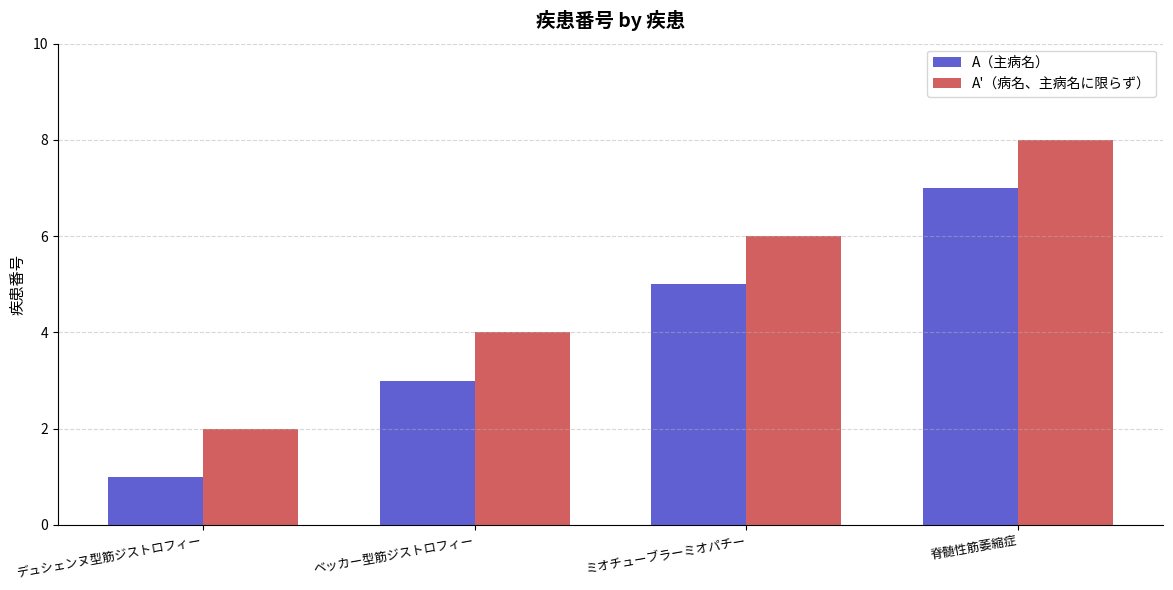

What is the approximate value of A'（病名、主病名に限らず） at 脊髄性筋萎縮症?

8